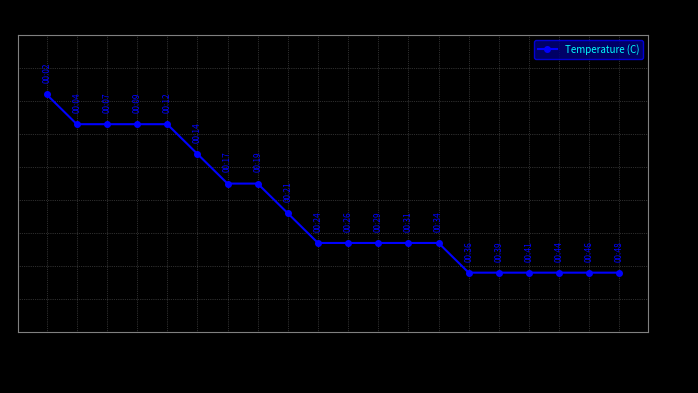

What is the change in value from 00:02 to 00:09?

-0.1